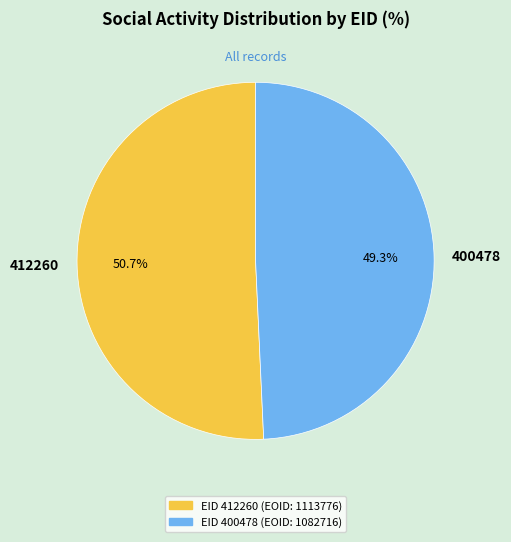

Does 412260 represent more than half of the total?

Yes